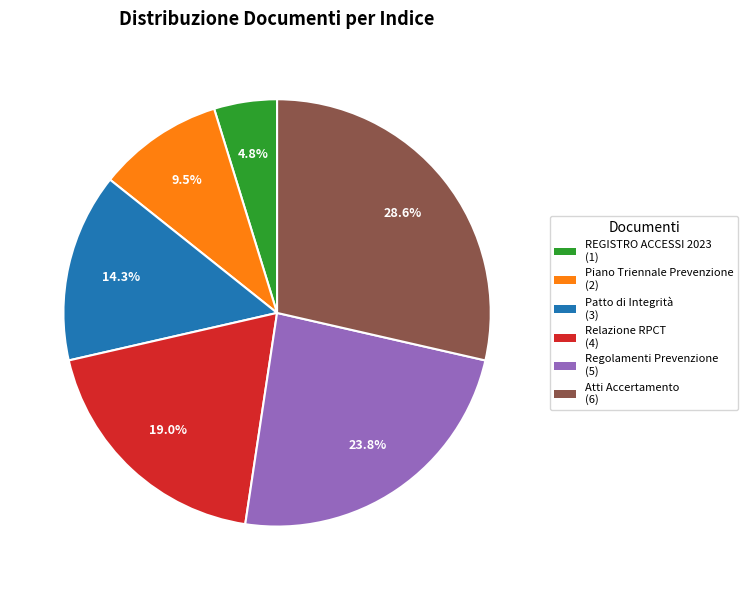

Is there any slice that represents more than half of the pie?

No